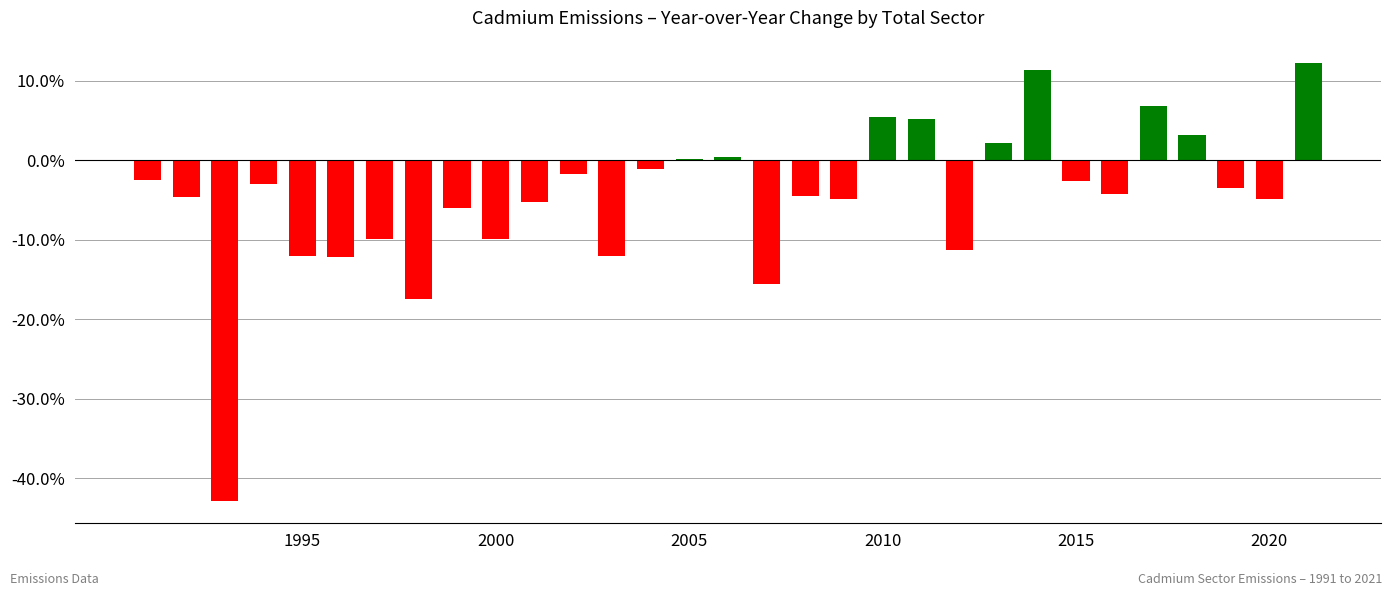

Are the bars horizontal?

No